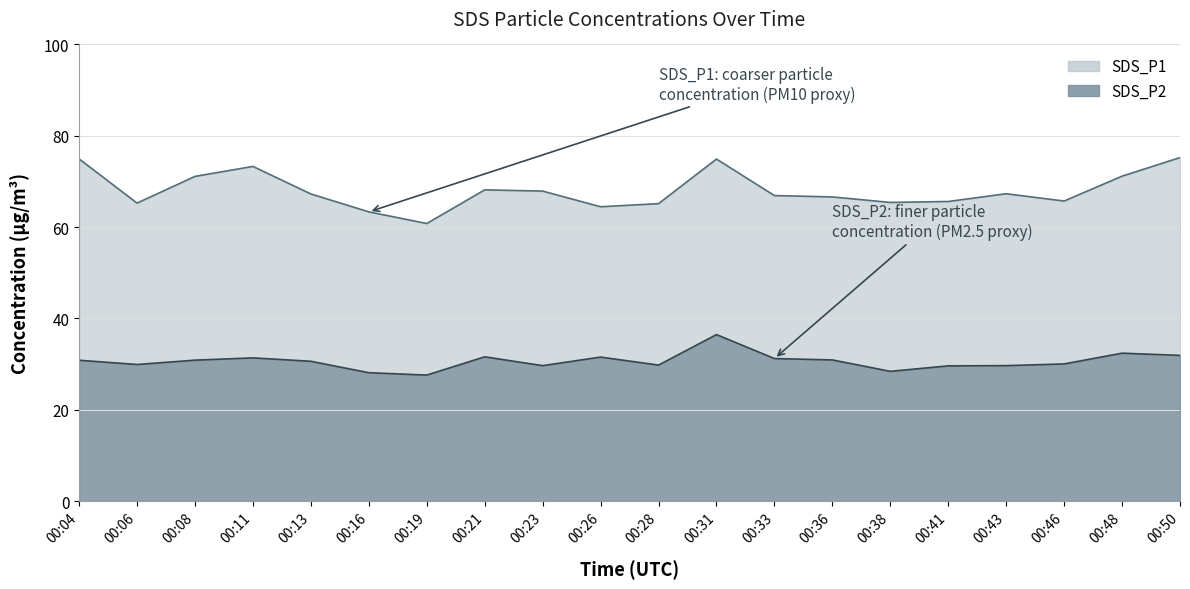

What are all the series names shown in the legend?

SDS_P1, SDS_P2